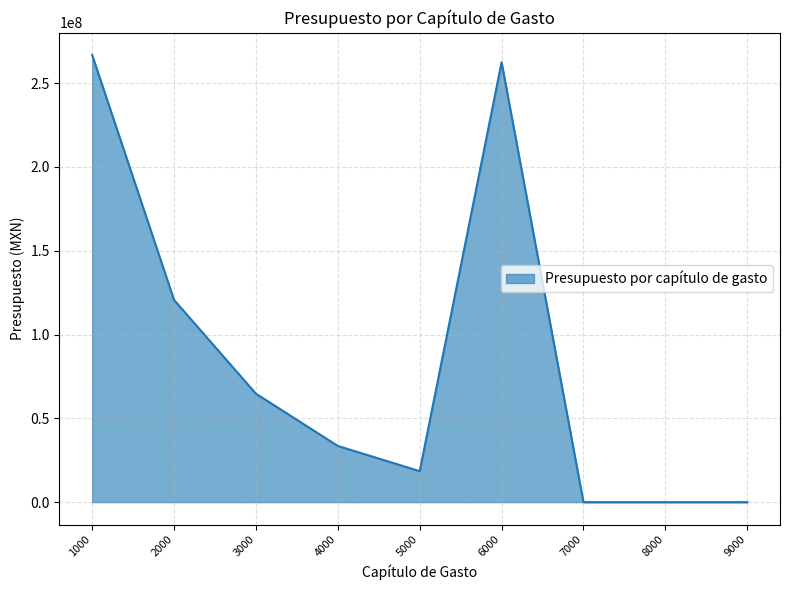

Is it true that the value at 1000 is 428845634.4?

False